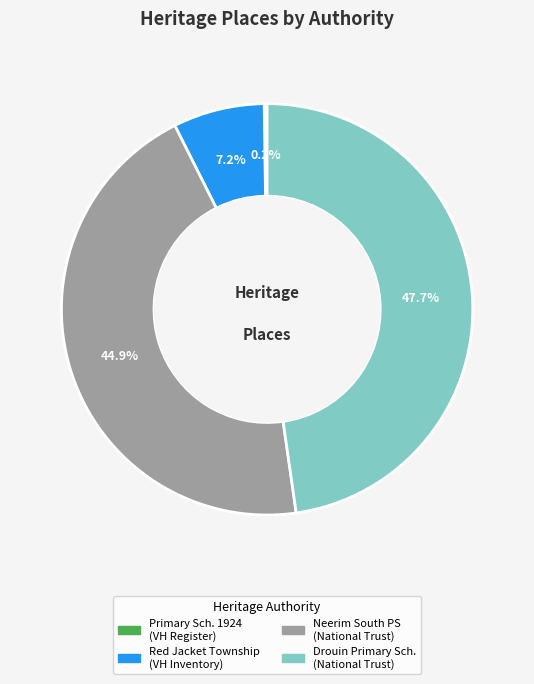

What portion of the pie excludes Red Jacket Township (VH Inventory)?

92.8%